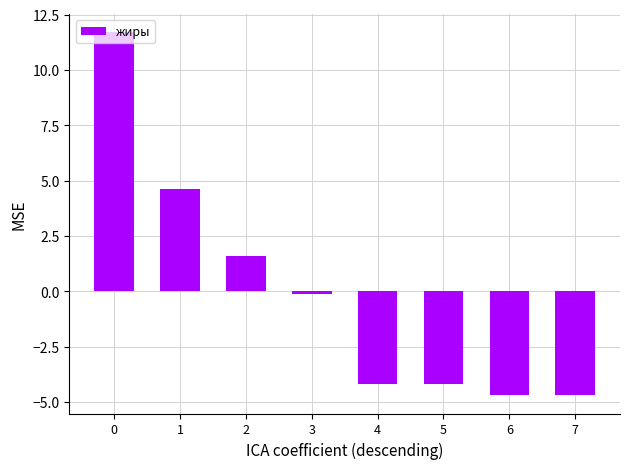

The value at 3 is -0.1. True or false?

True